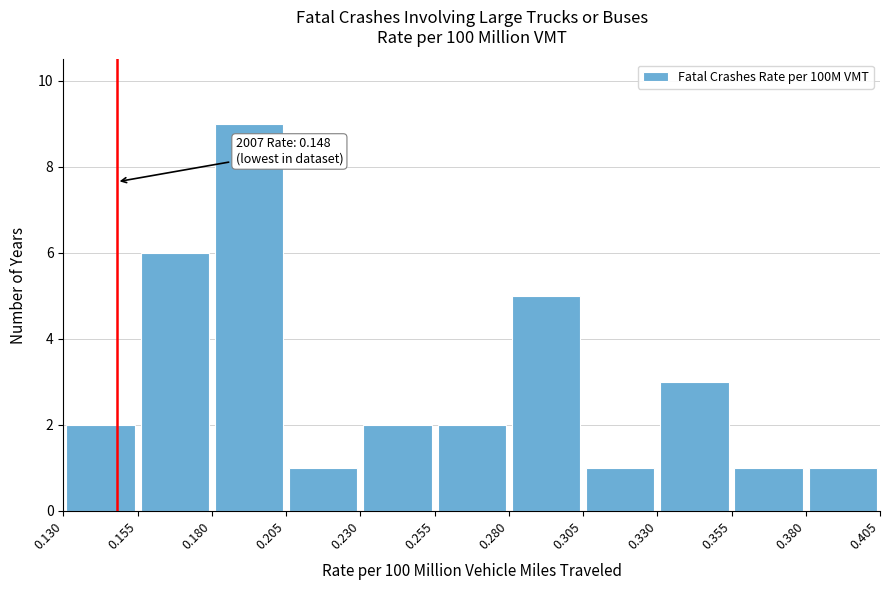

Which range on the x-axis has the tallest bar?

0.180 to 0.205